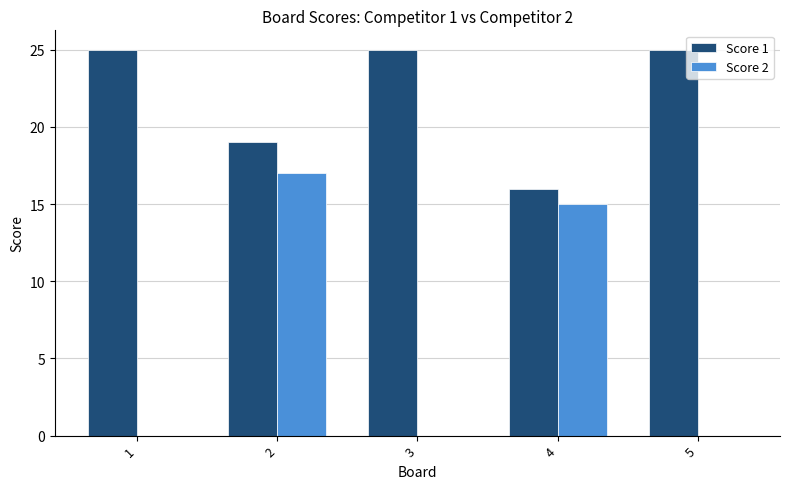

Where is Score 1 nearest to the value 20?

2